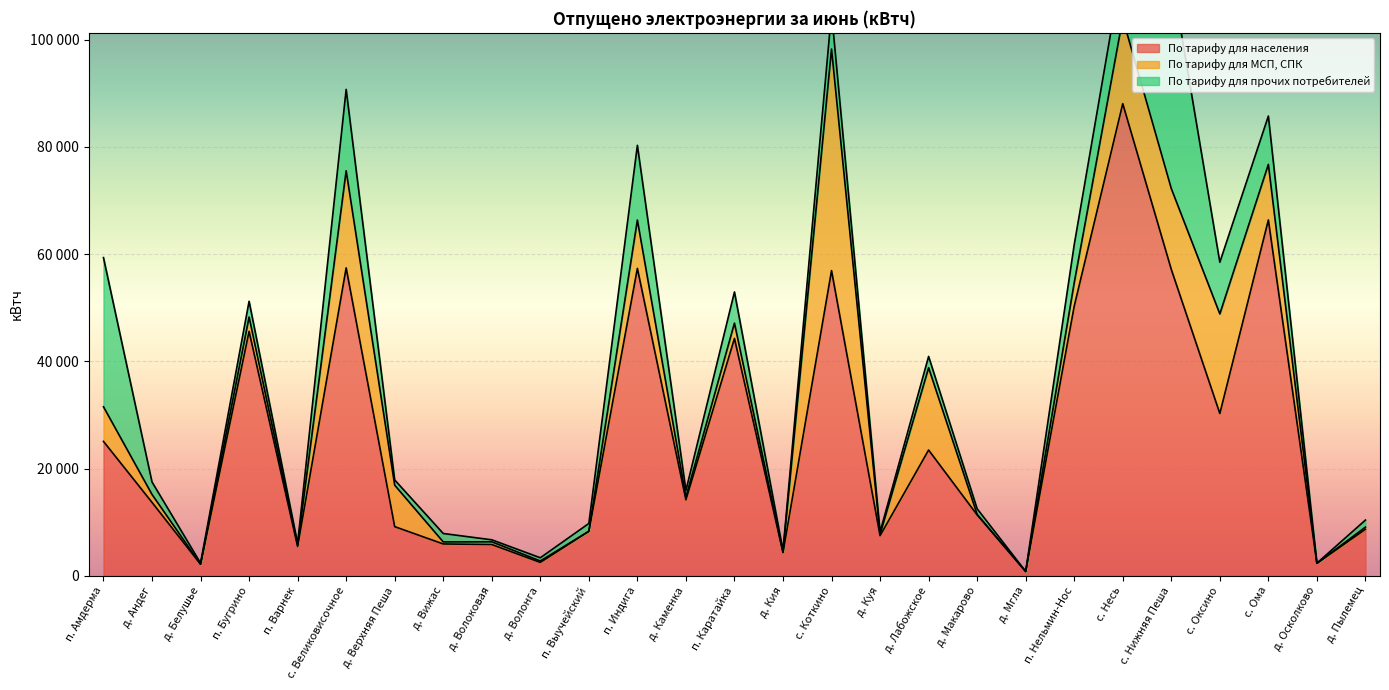

True or false: По тарифу для прочих потребителей has a value of 2016 at д. Пылемец.

False